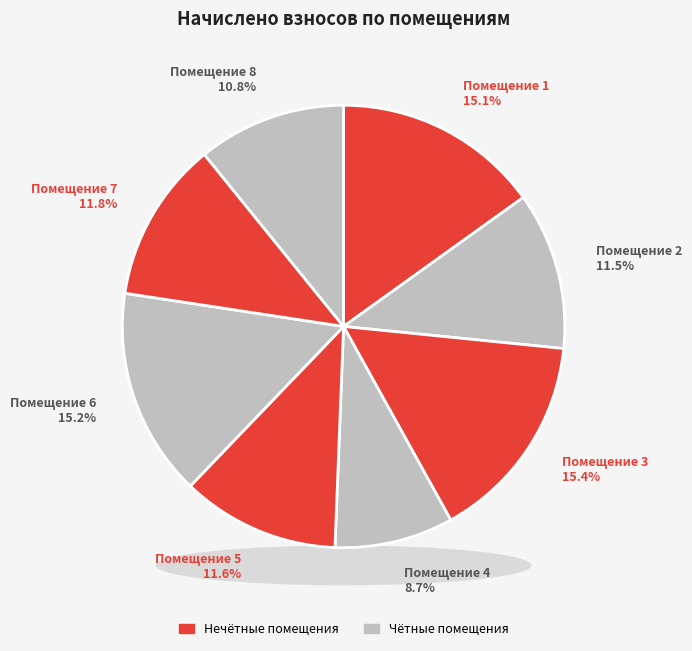

To the nearest percent, what percentage of the pie is 2?

12%